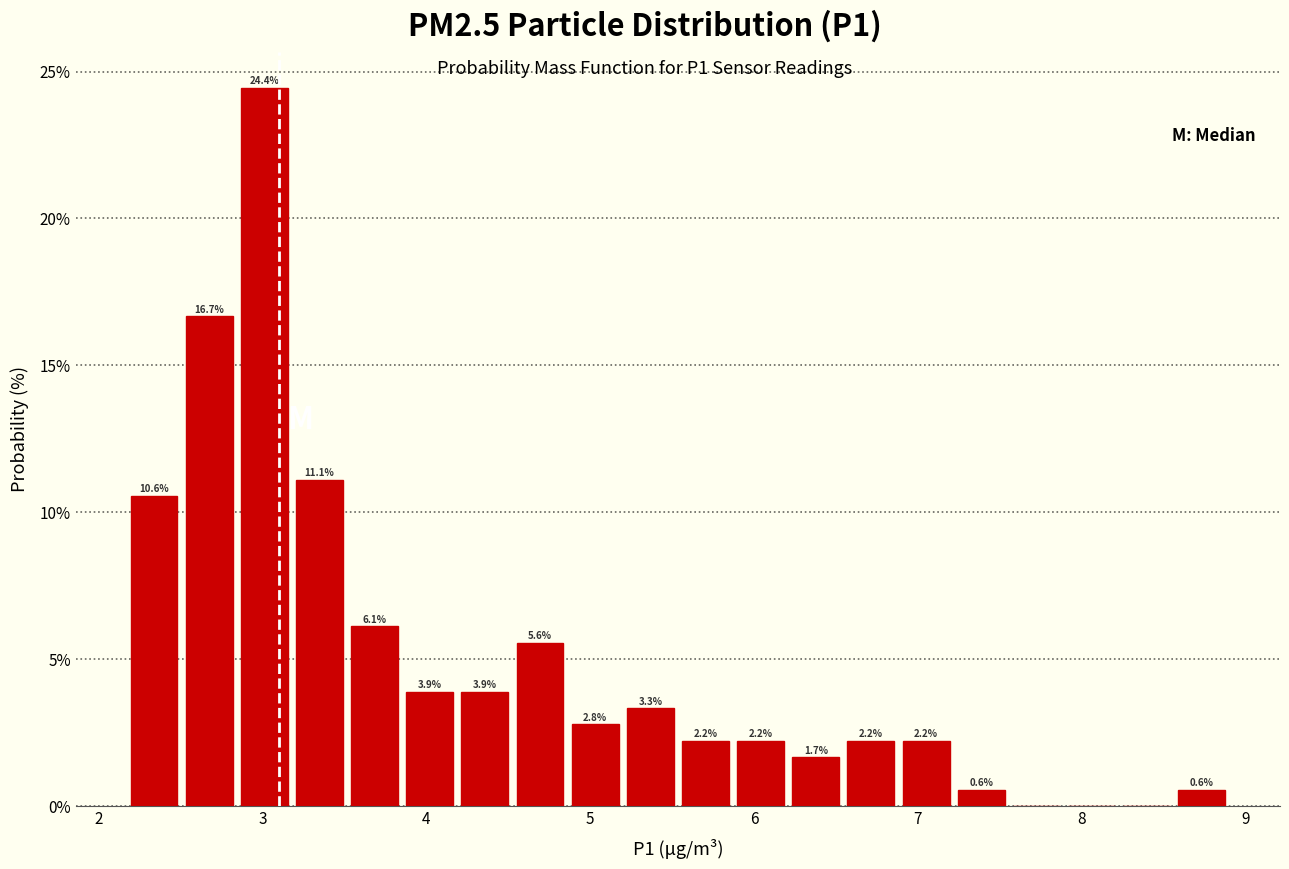

Around what value on the x-axis is the tallest bar? Give the approximate position of its centre, as read against the axis.

3.0